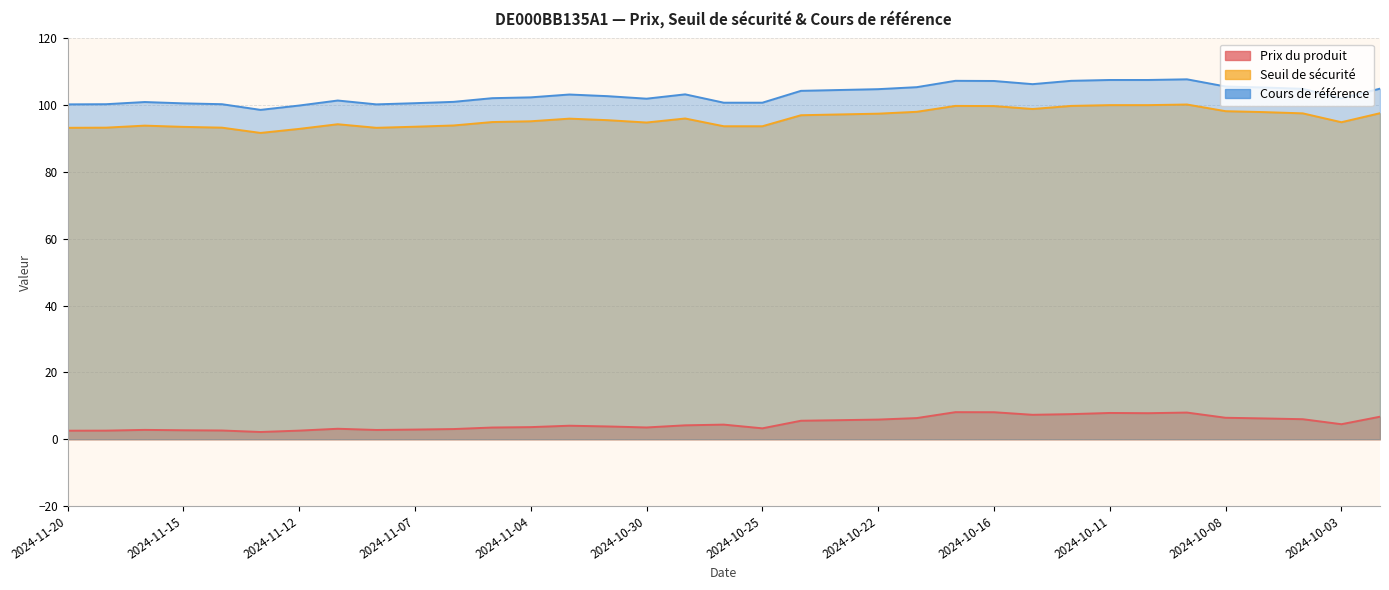

True or false: Seuil de sécurité and Prix du produit intersect in this chart.

False